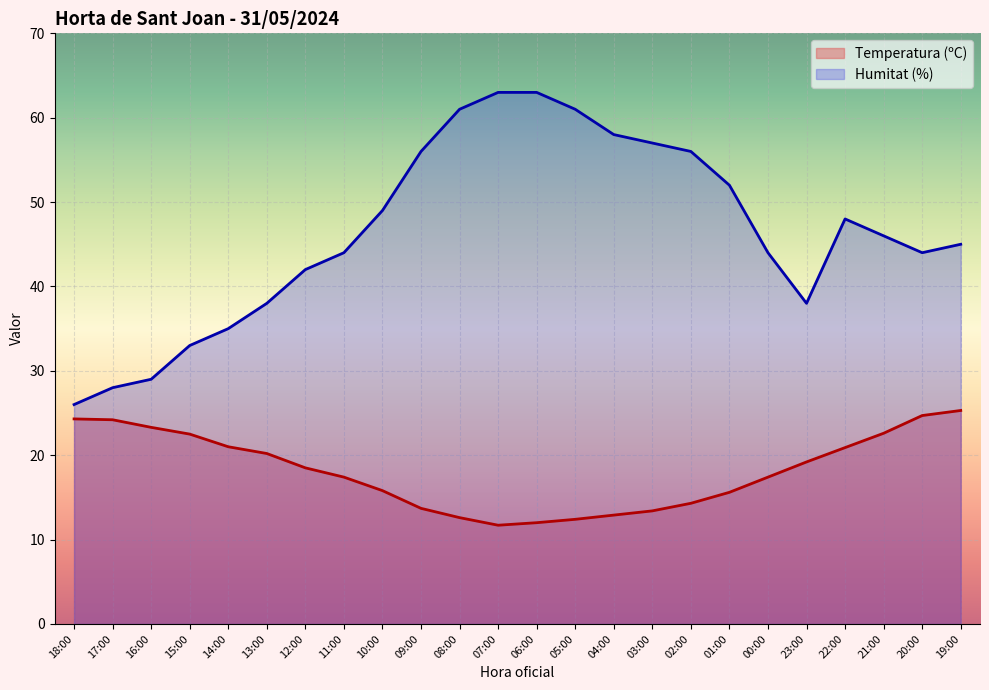

What position from the left is 10:00?

9